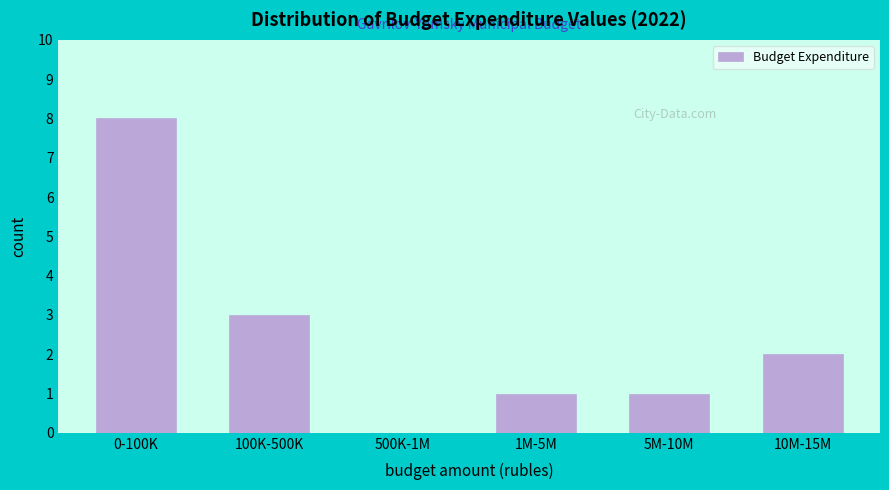

Reading left to right, transcribe all the data shown in this chart.

0-100K=8	100K-500K=3	500K-1M=0	1M-5M=1	5M-10M=1	10M-15M=2